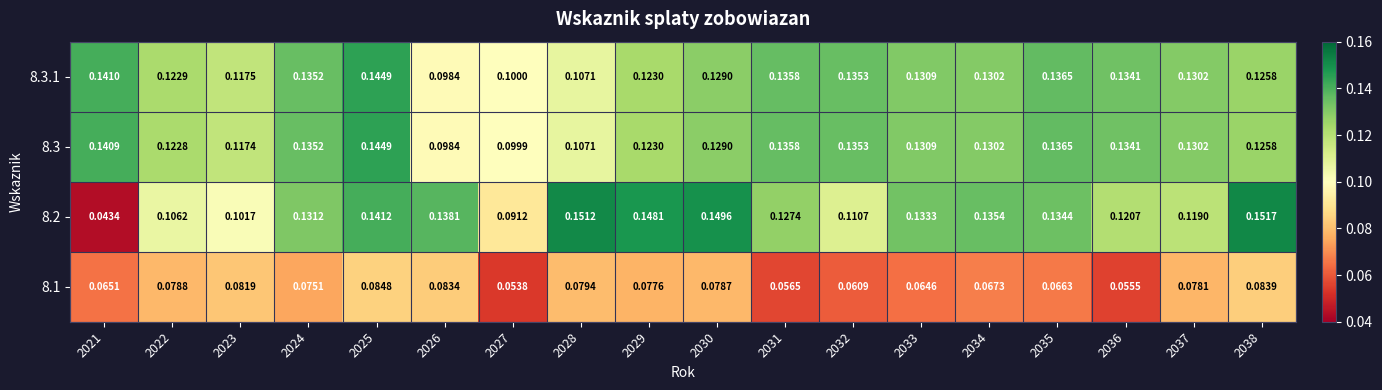

Is the value of 8.1 at 2034 greater than the value of 8.3.1 at 2028?

No